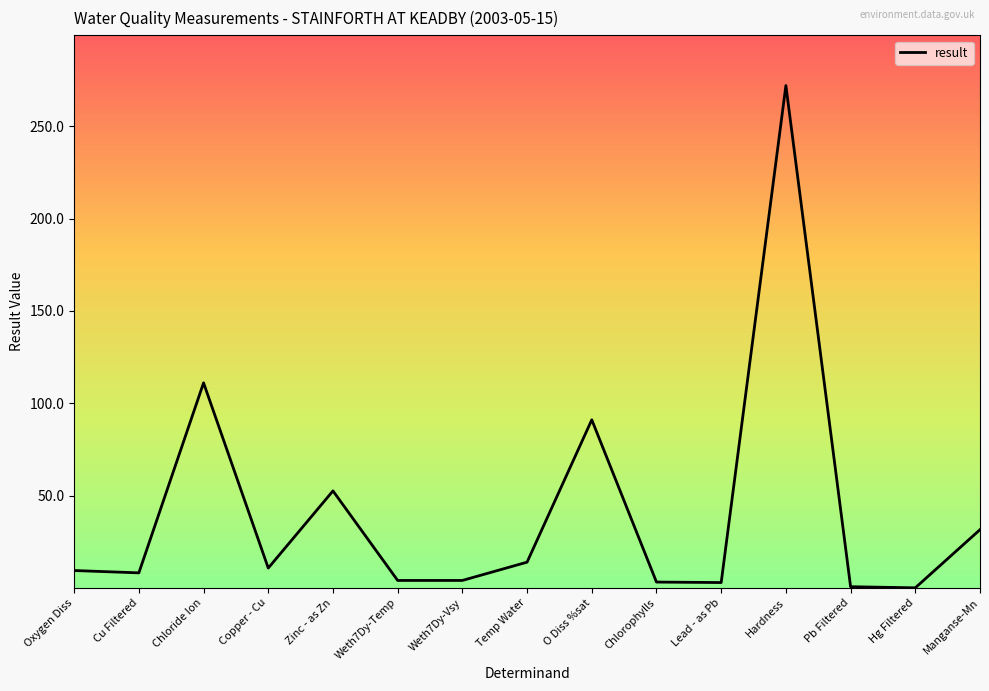

What is the ratio of the value at Copper - Cu to the value at Oxygen Diss?

1.1